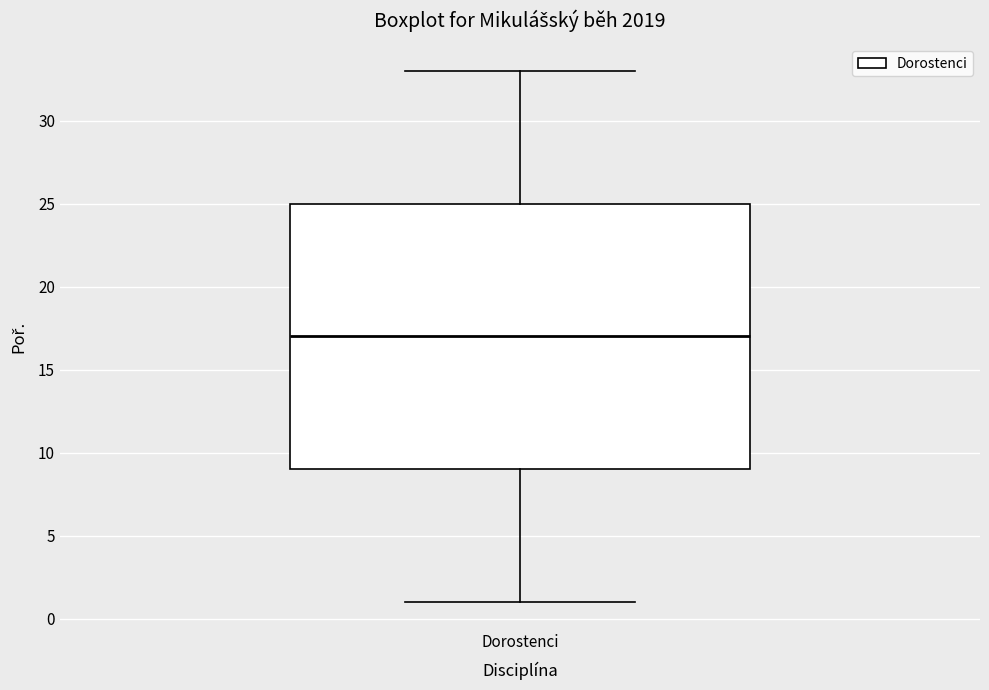

Transcribe this box plot: give where the median line is, the range the box spans, and where the two whiskers end, as read against the y-axis. The values are not printed on the chart, so give them approximately, as read against the axis.

median 17, box 9 to 25, whiskers 1 to 33